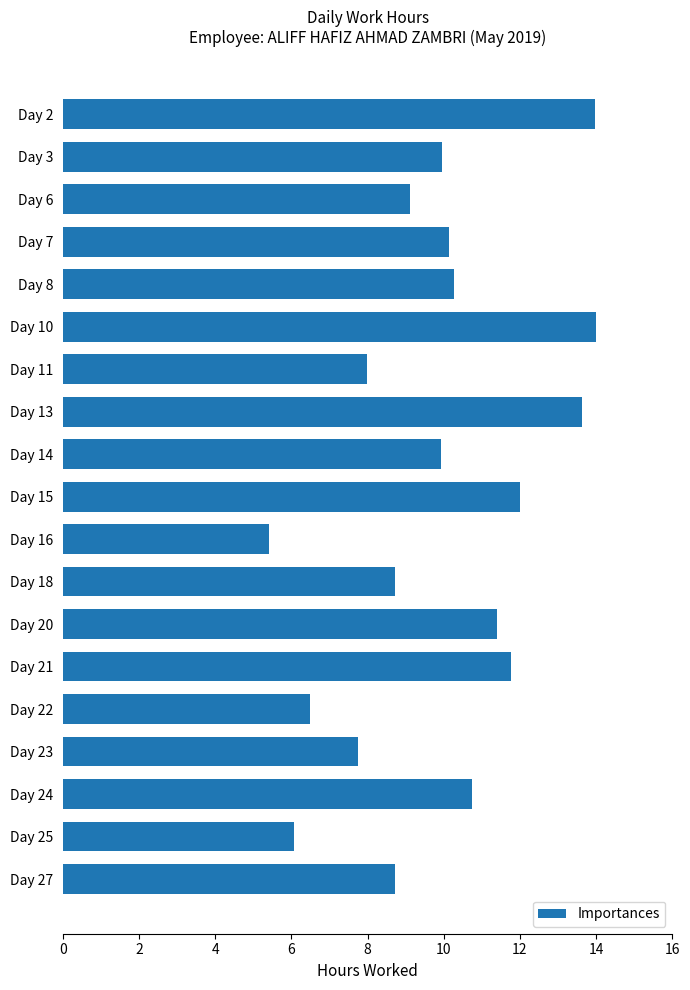

The chart shows a value of 15.7 at Day 3. True or false?

False